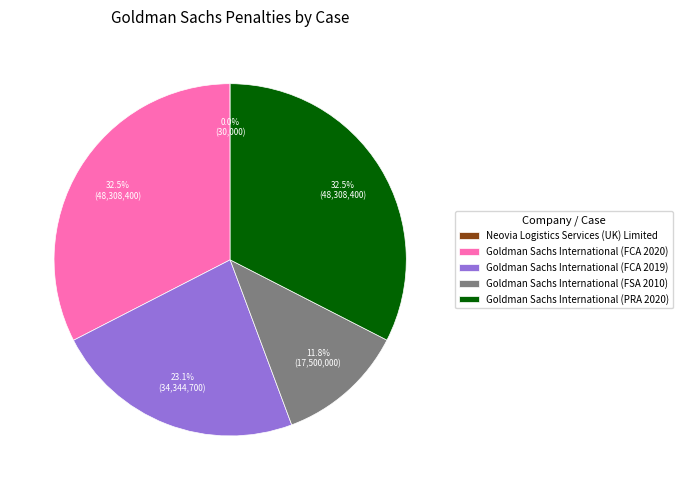

What percentage is NOT represented by Goldman Sachs International (PRA 2020)?

67.5%